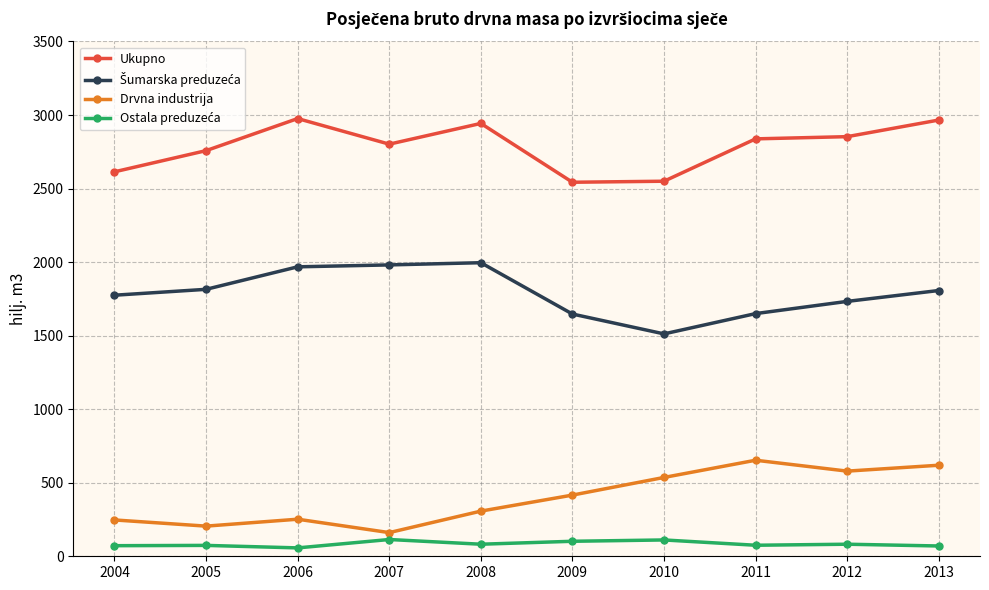

What is the difference between the maximum and minimum values in the Ukupno series?

433